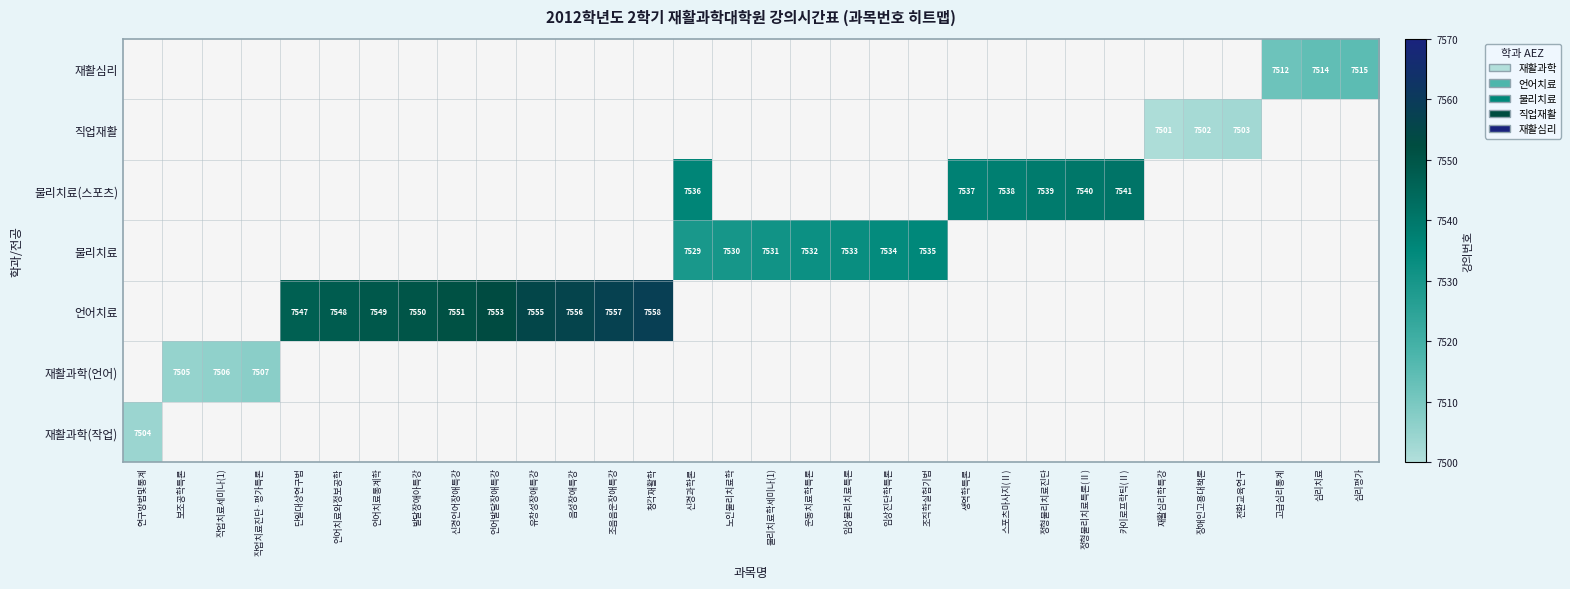

At which category does the chart reach its peak across all series?

청각재활학